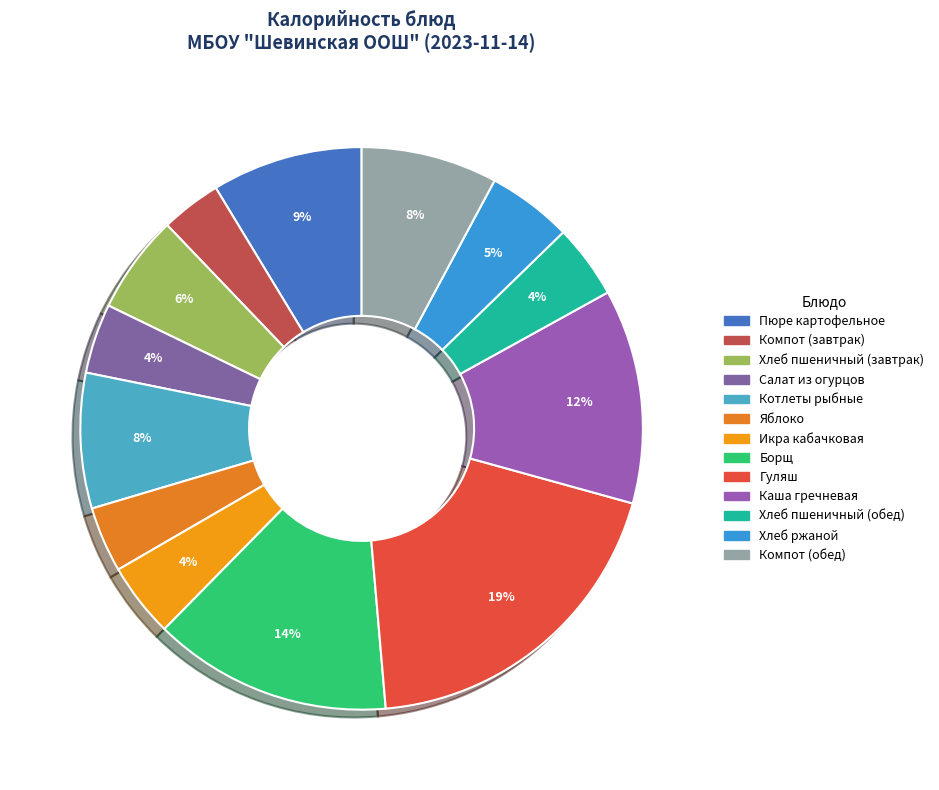

How many slices are in this pie chart?

13